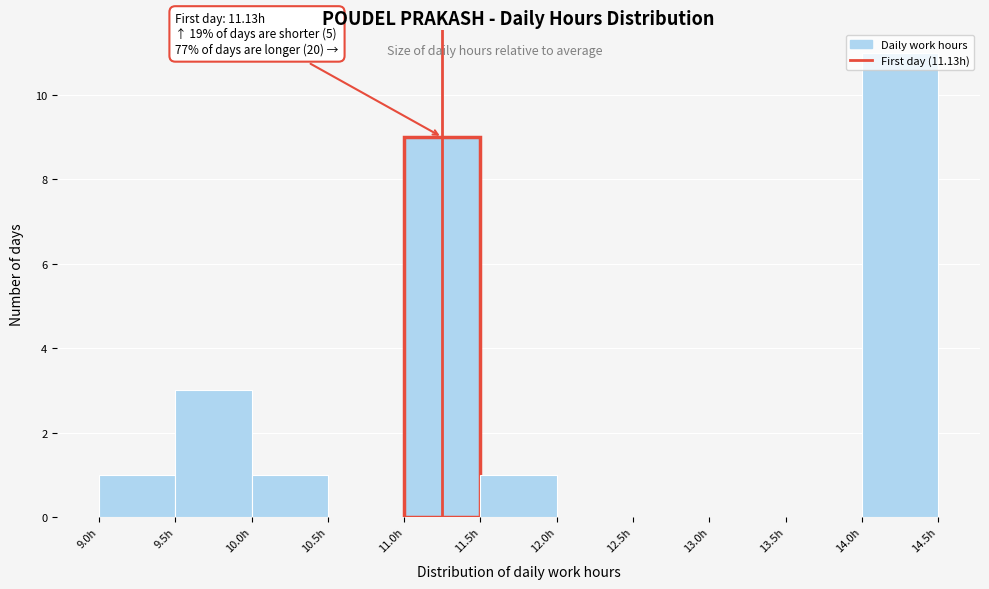

Over which range of the x-axis is the bar tallest?

14.0 to 14.5